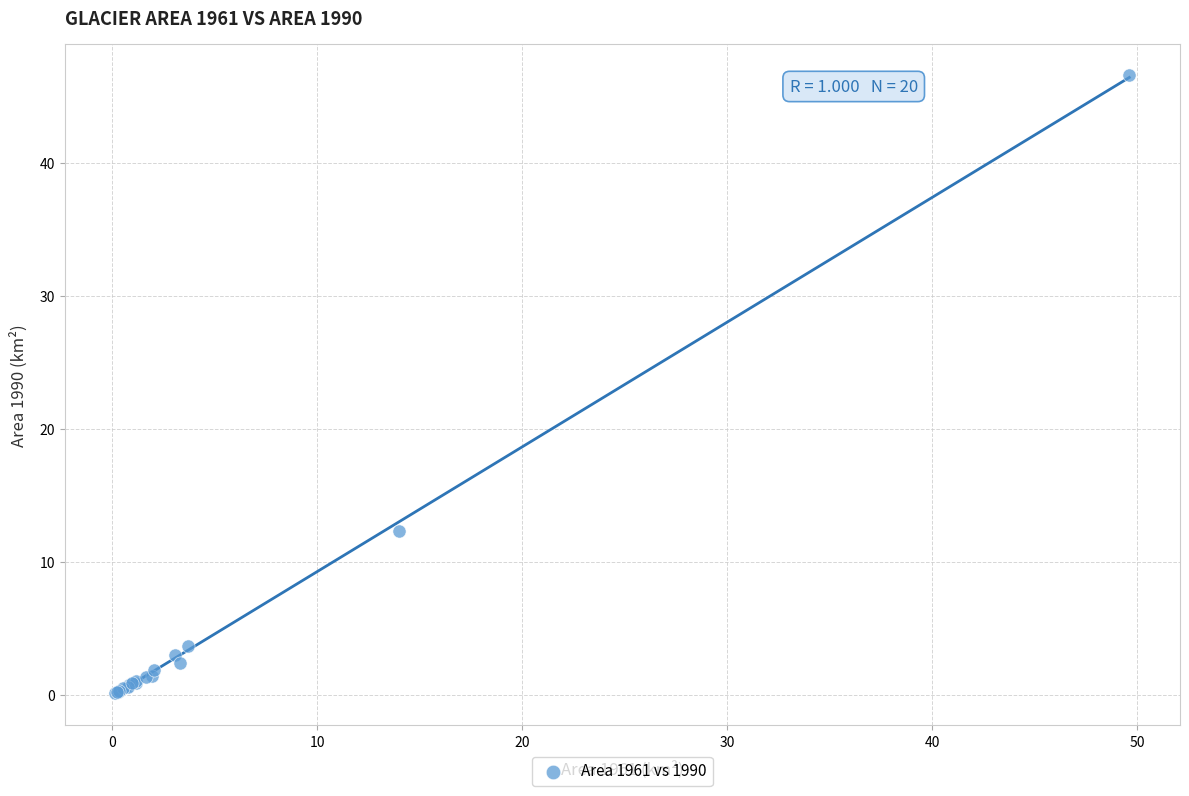

What Y value in the scatter plot is closest to 23?

12.3